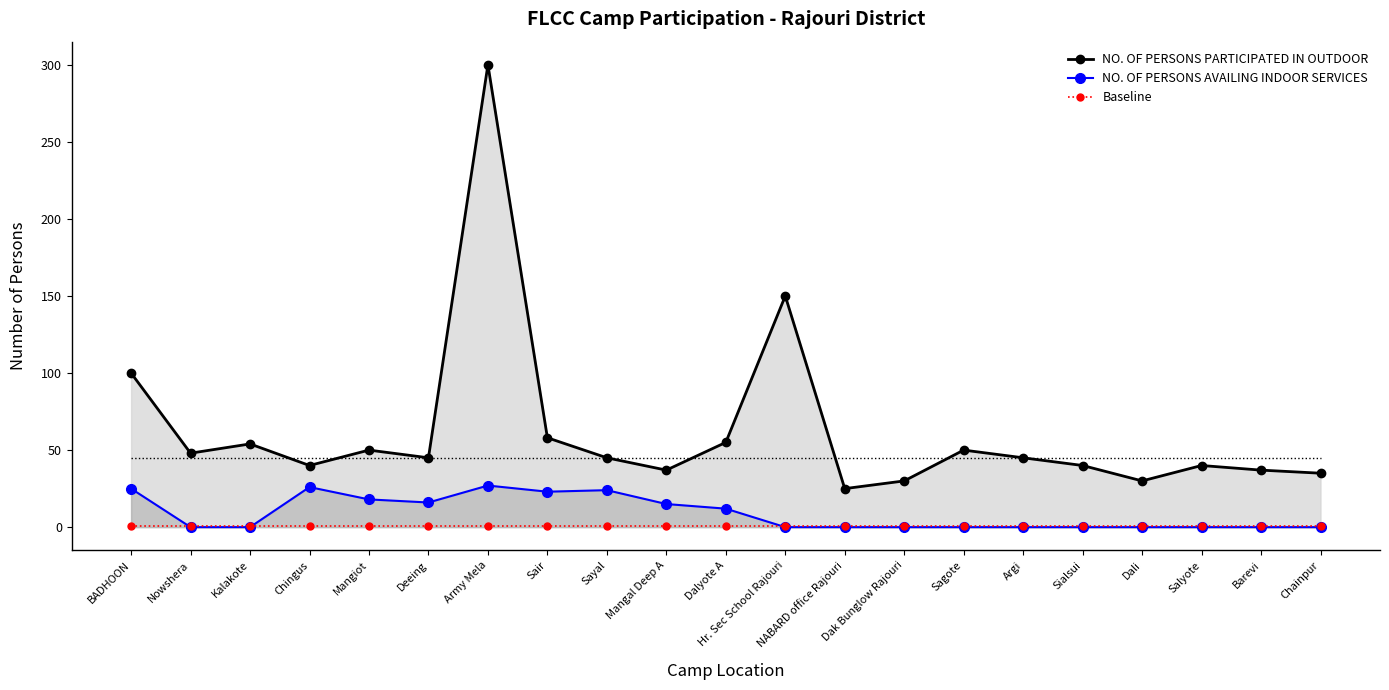

At which category does NO. OF PERSONS PARTICIPATED IN OUTDOOR reach its first local valley?

Nowshera